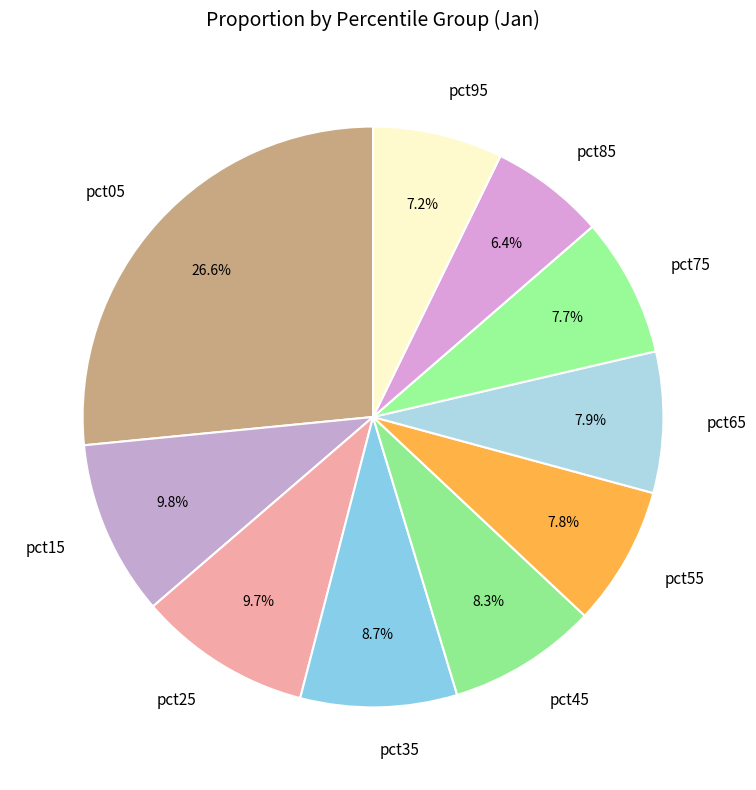

Is it true that pct15 is 10% of the pie?

True